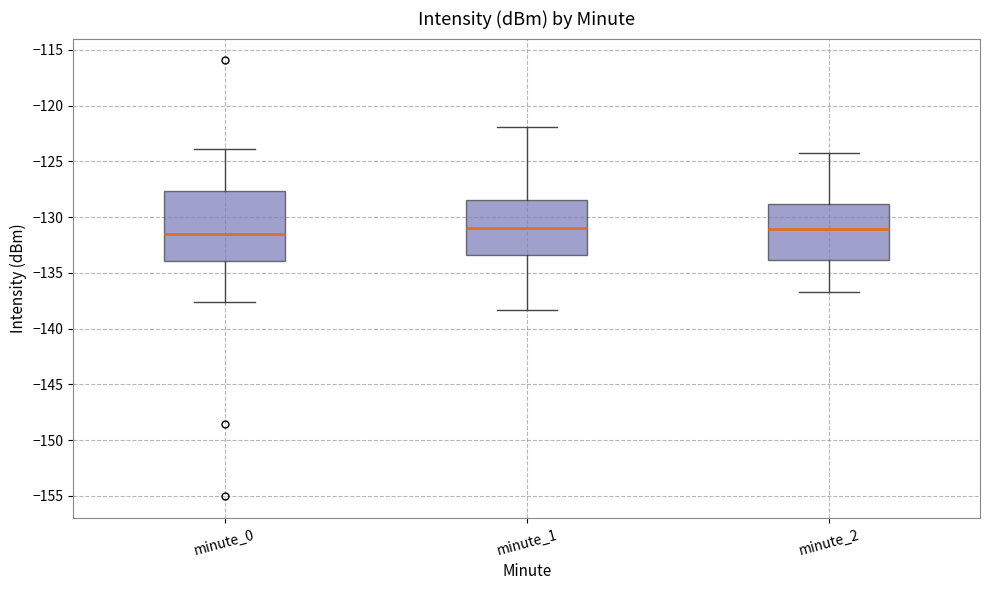

Reading left to right, transcribe this box plot: for each box, give where its median line is, the range the box spans, and where its two whiskers end, as read against the y-axis. The values are not printed on the chart, so give them approximately, as read against the axis.

minute_0: median -131.5, box -134.0 to -127.5, whiskers -137.5 to -124.0
minute_1: median -131.0, box -133.5 to -128.5, whiskers -138.5 to -122.0
minute_2: median -131.0, box -134.0 to -129.0, whiskers -136.5 to -124.5